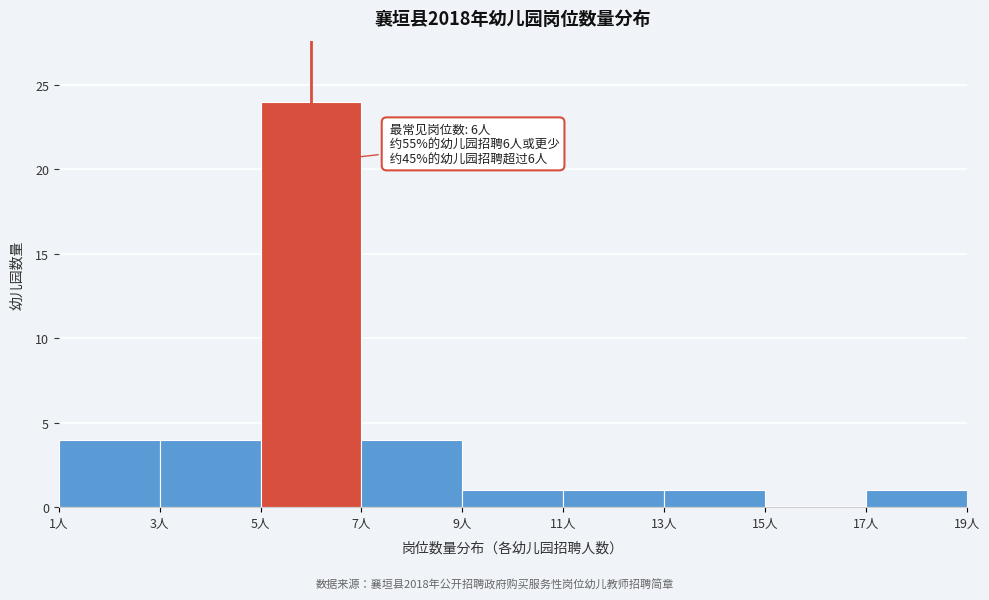

Which range on the x-axis has the tallest bar?

5 to 7